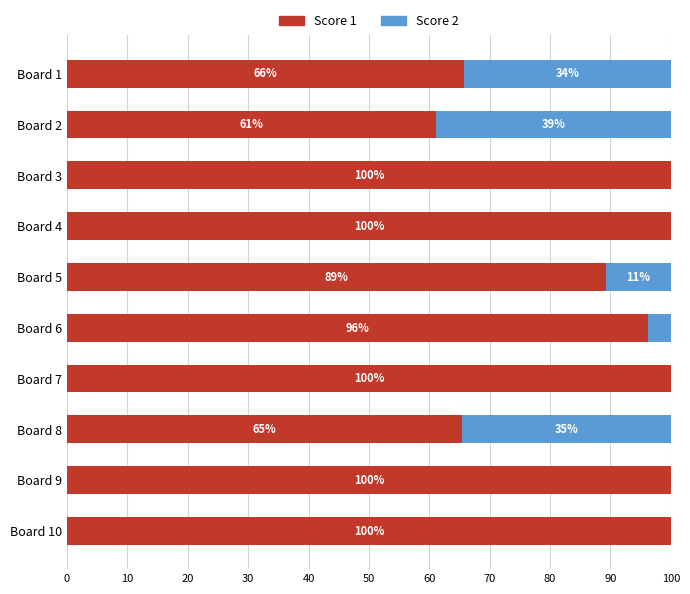

What are all the series names shown in the legend?

Score 1, Score 2